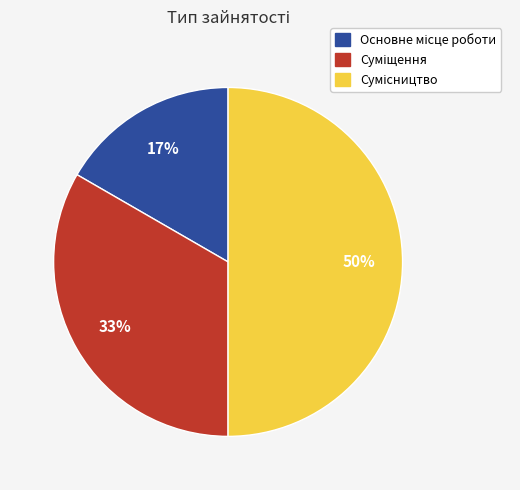

To the nearest percent, what is the average slice percentage?

33%